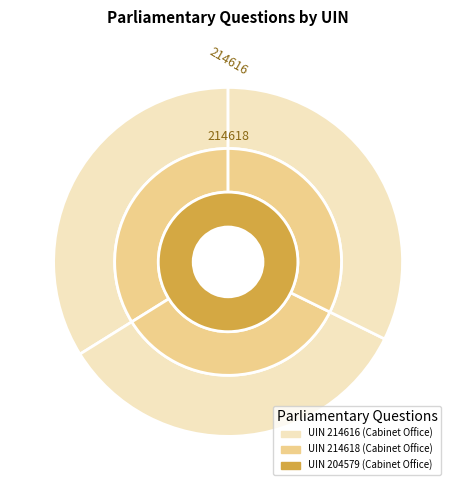

Count the number of slices in the pie.

3